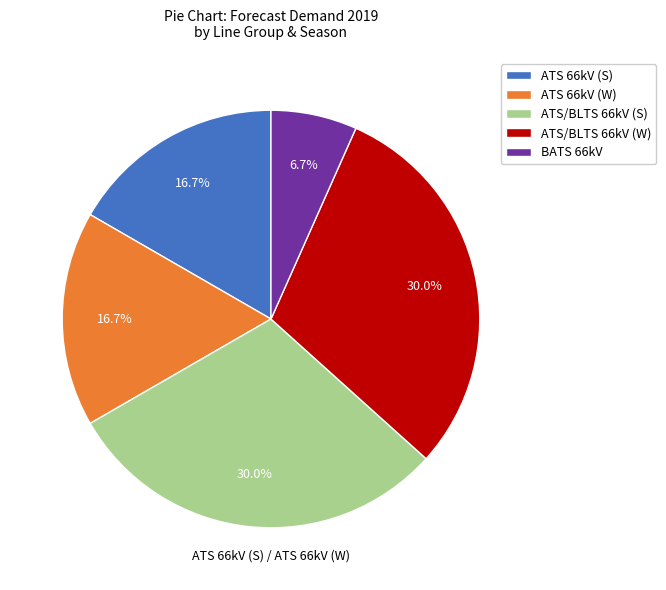

Which slice is the smallest?

BATS 66kV